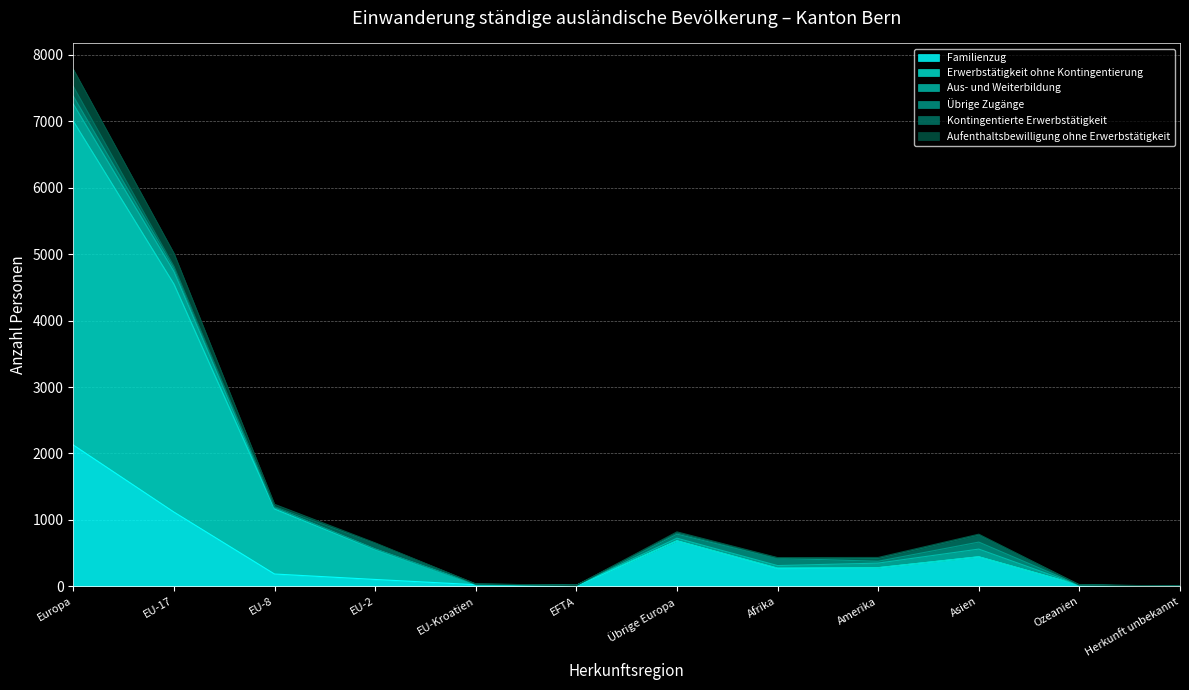

True or false: Aufenthaltsbewilligung ohne Erwerbstätigkeit and Erwerbstätigkeit ohne Kontingentierung cross at least once.

False